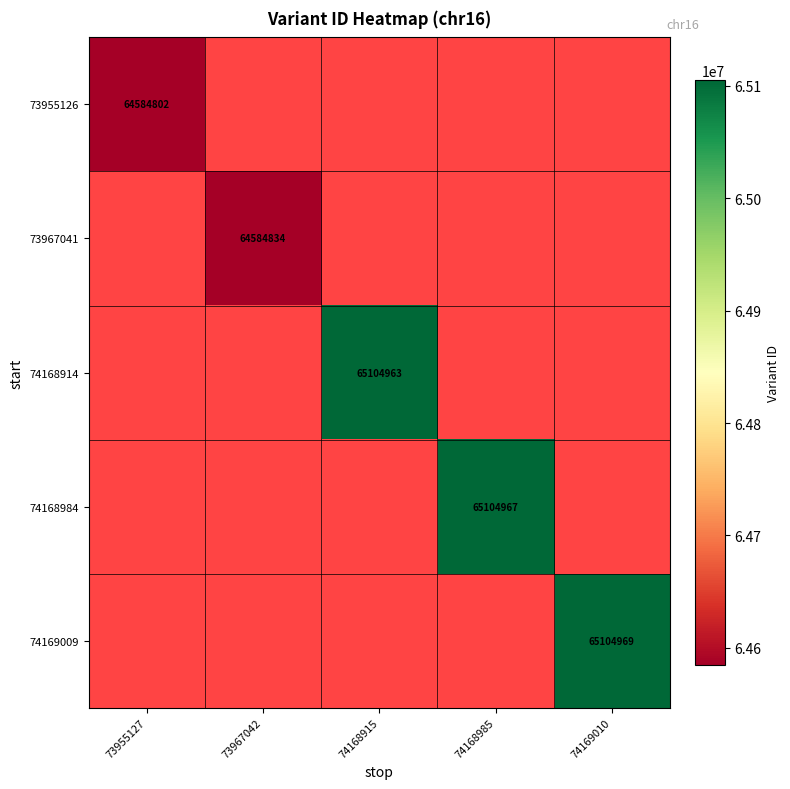

The 74169009 series shows 65104969 at 74169010. True or false?

True